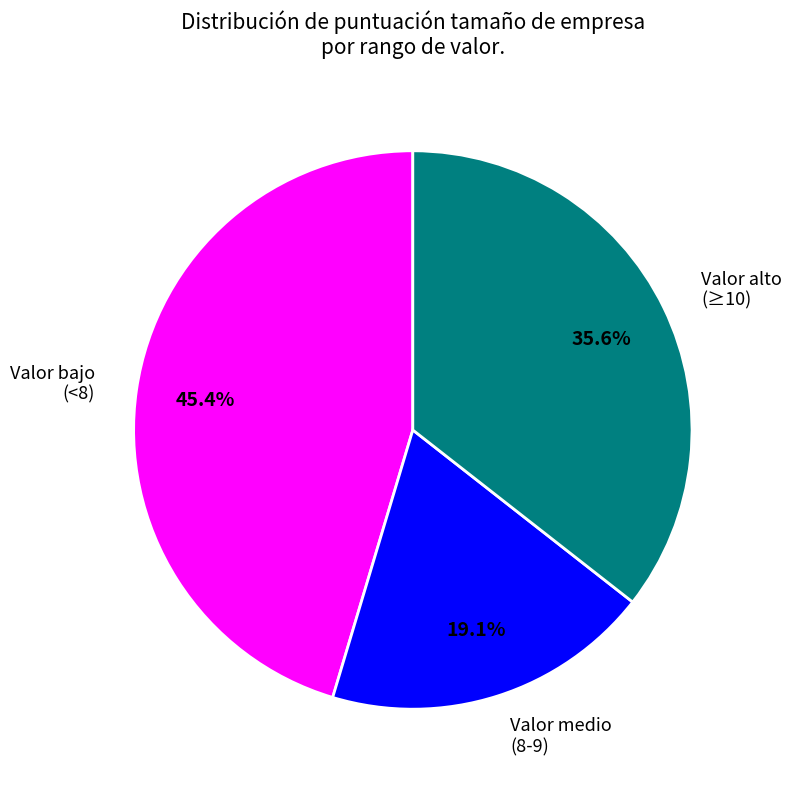

Combined, do Valor alto (≥10) and Valor bajo (<8) account for over 50%?

Yes